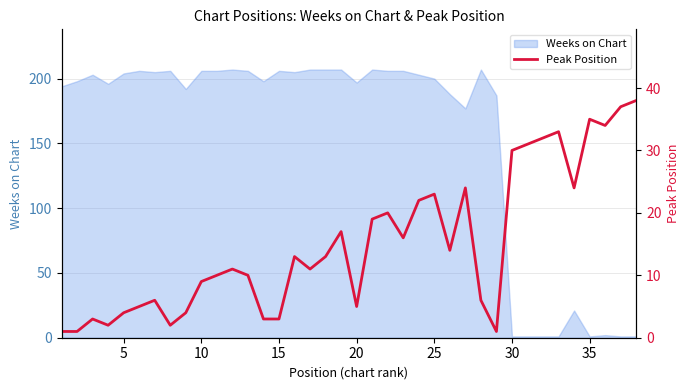

What is the difference between the second highest and second lowest values?

36